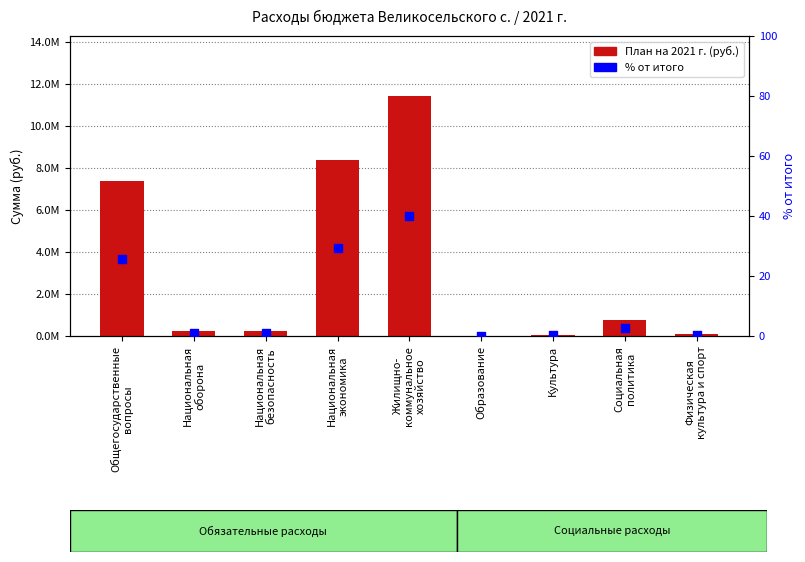

What is the total value across all series at Социальная
политика?

750080.6